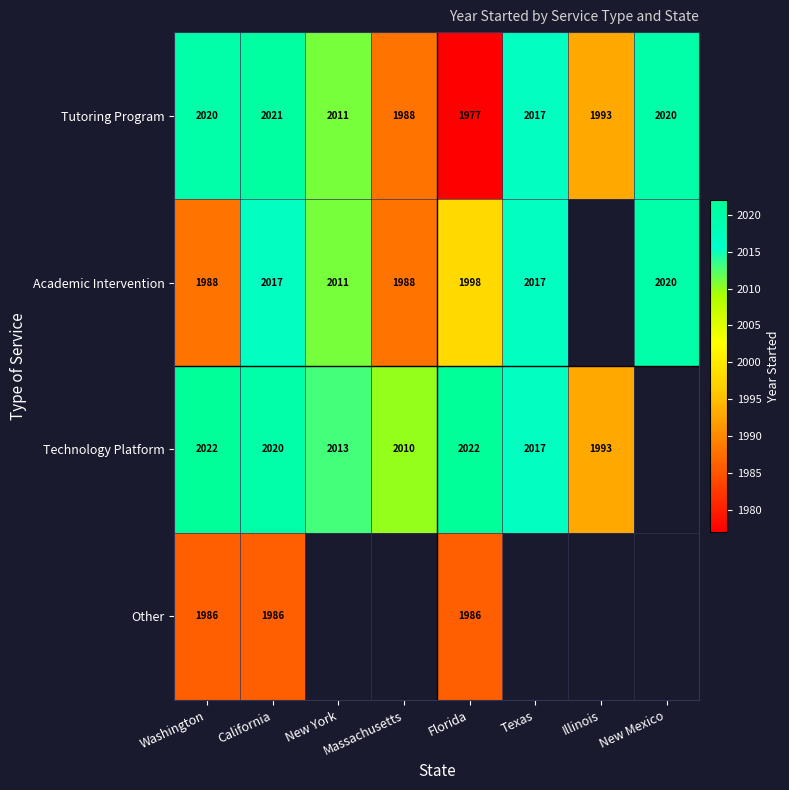

Is it true that Other equals 1986 at Washington?

True